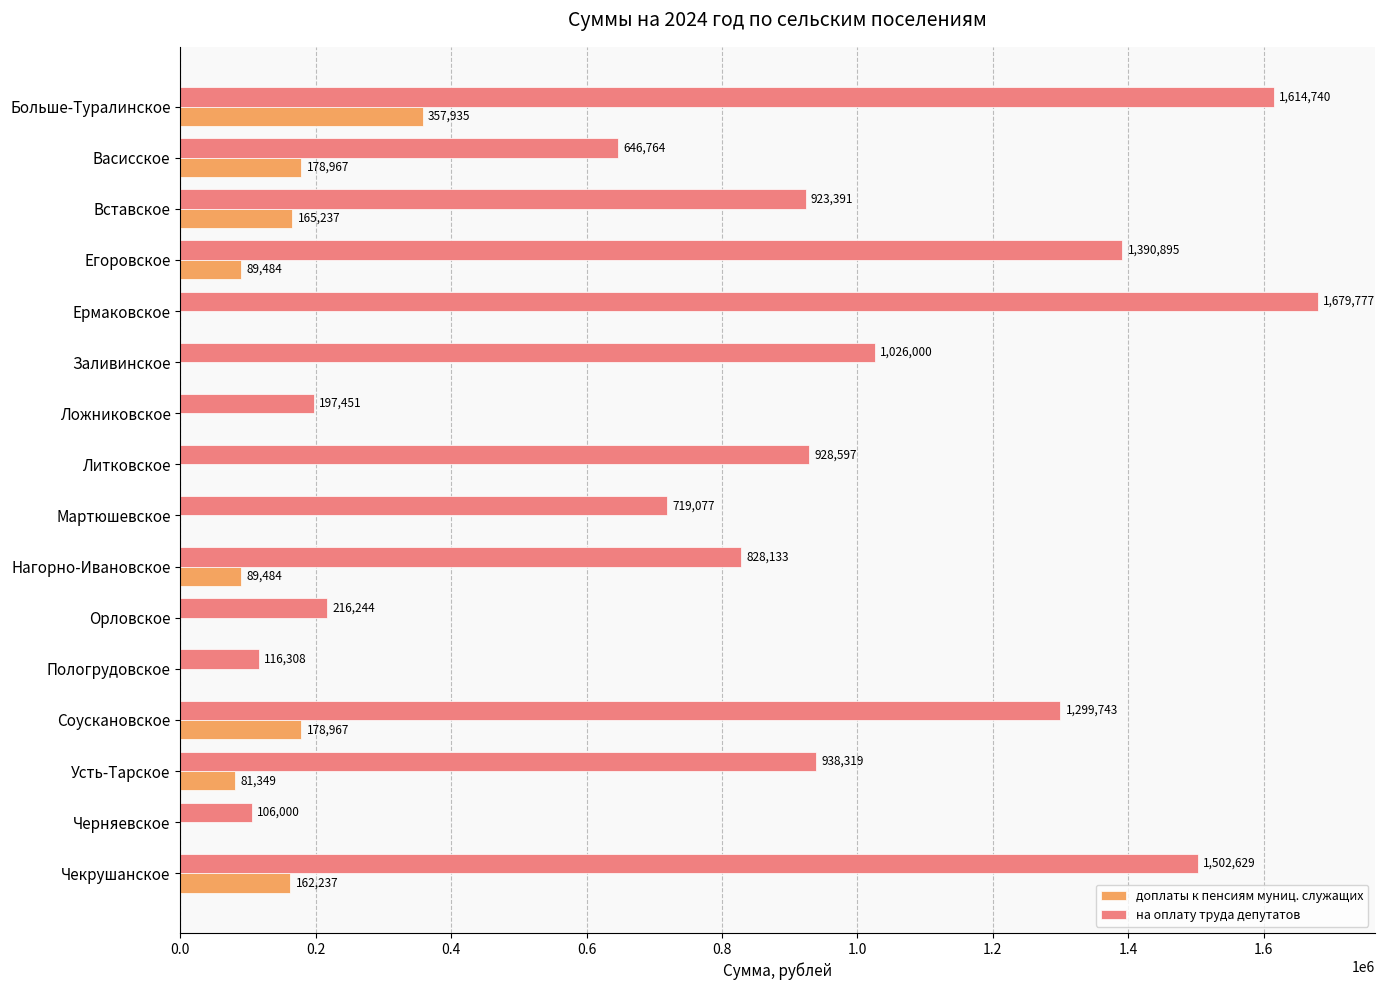

Which series has the largest total across all categories?

на оплату труда депутатов